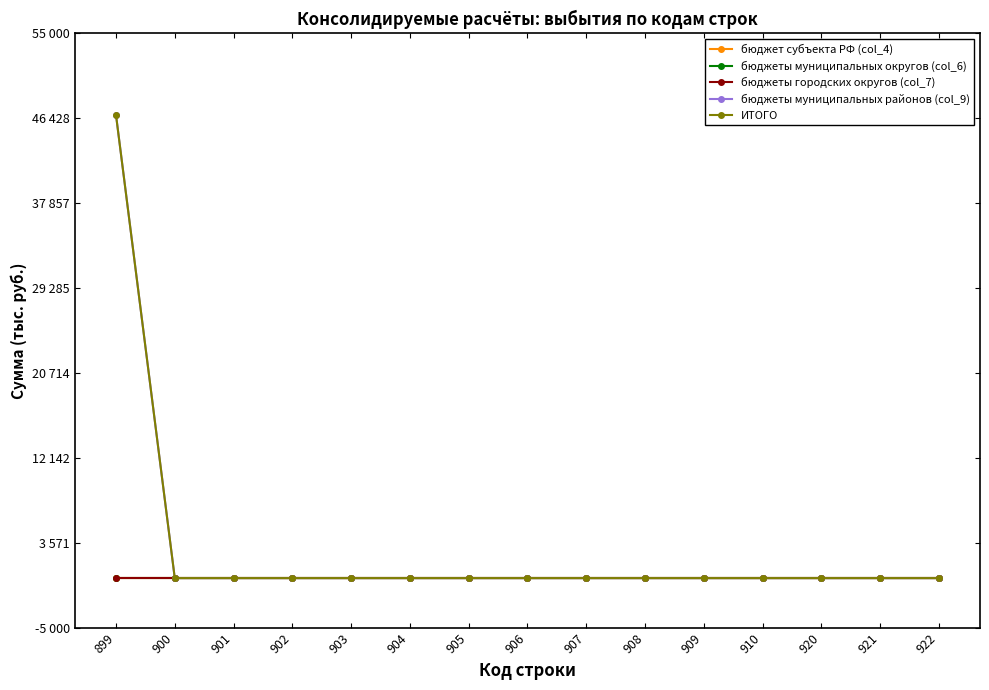

Does the chart have visible grid lines?

No